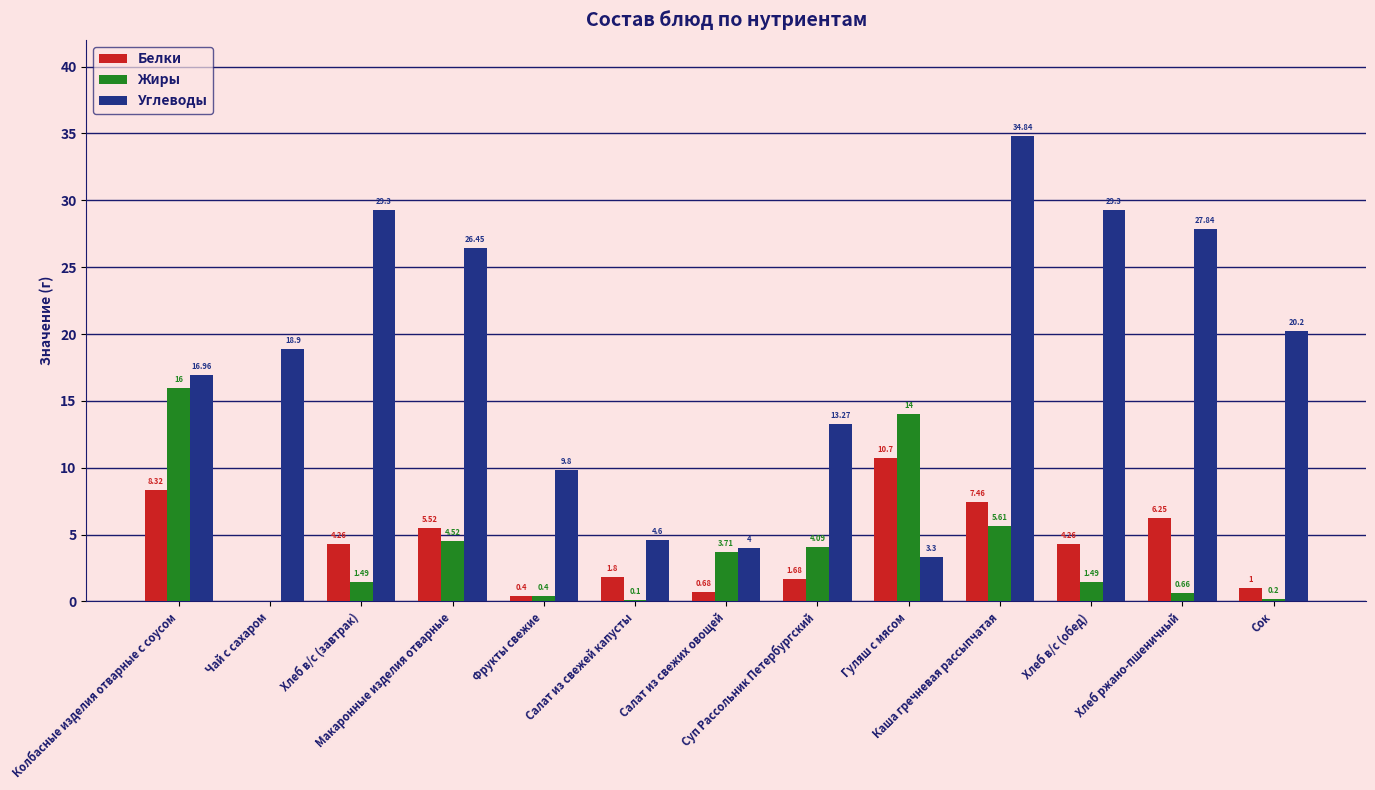

How many values in the Жиры series exceed 1?

8